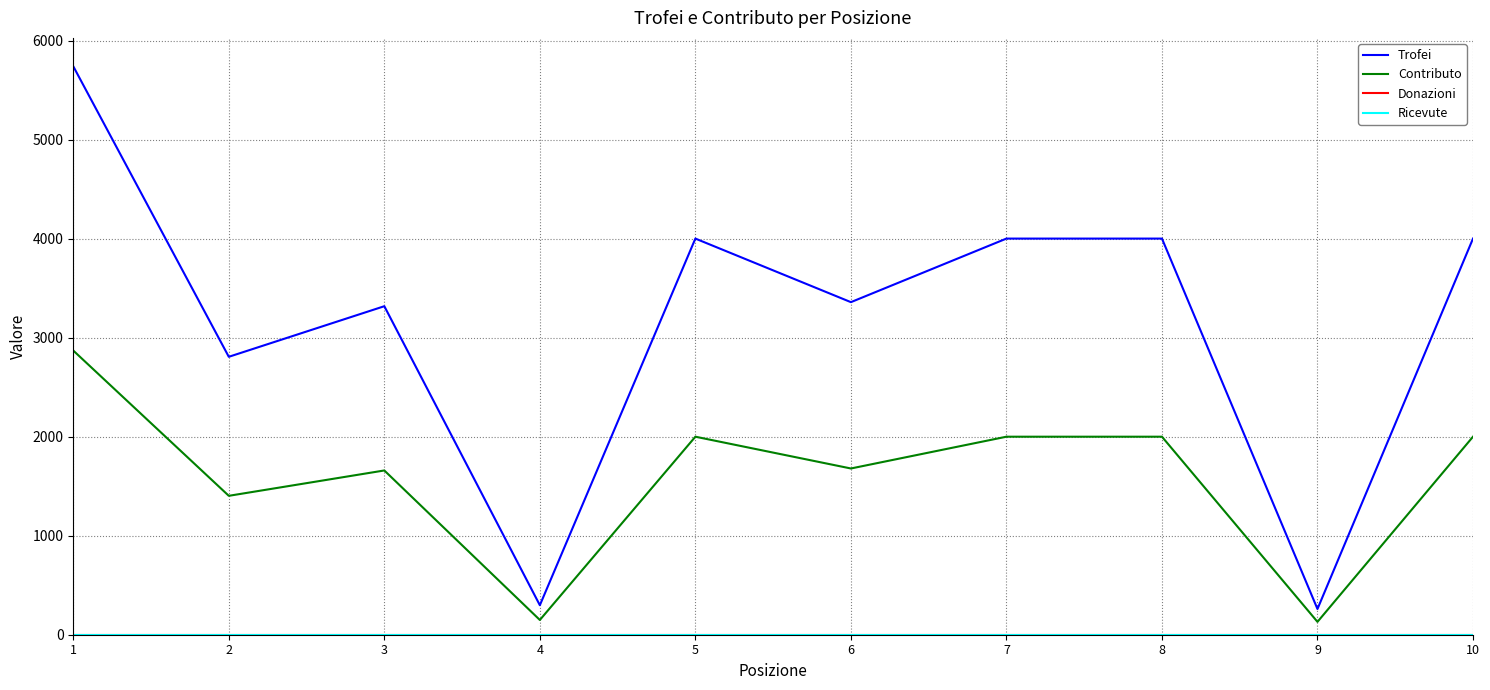

At which label is Contributo closest to 1500?

2